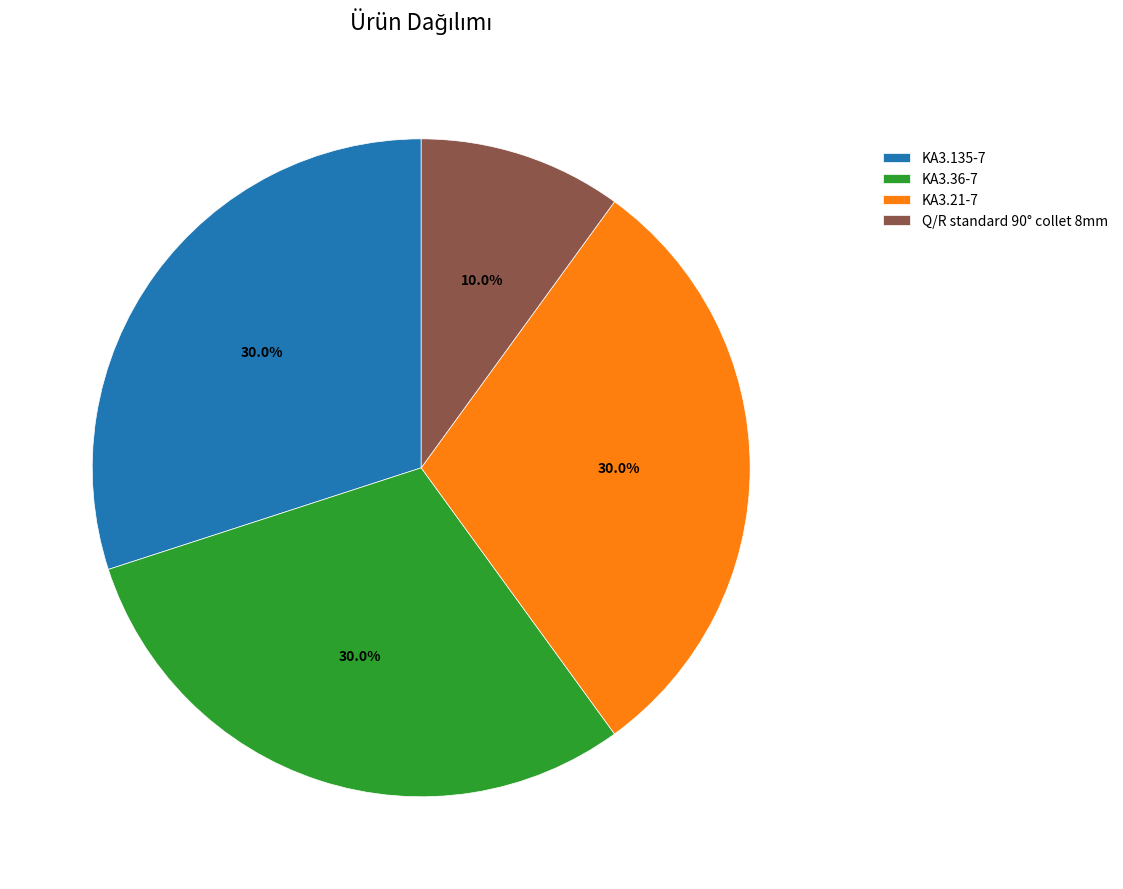

Is it true that KA3.21-7 is 40% of the pie?

False